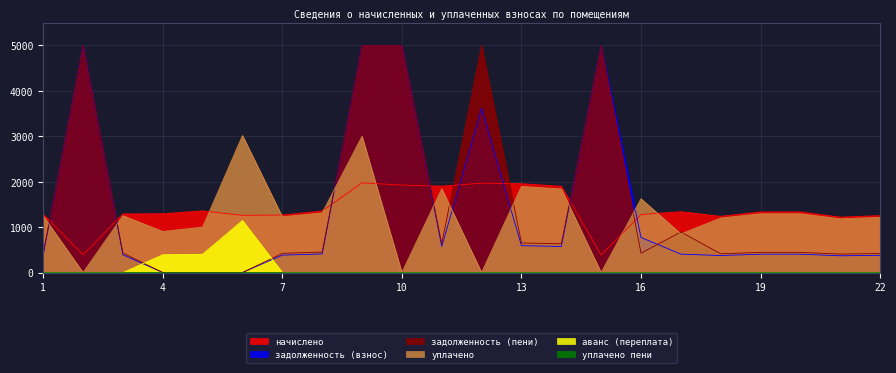

At 13, list the series in order from largest to smallest.

начислено, уплачено, аванс (переплата), уплачено пени